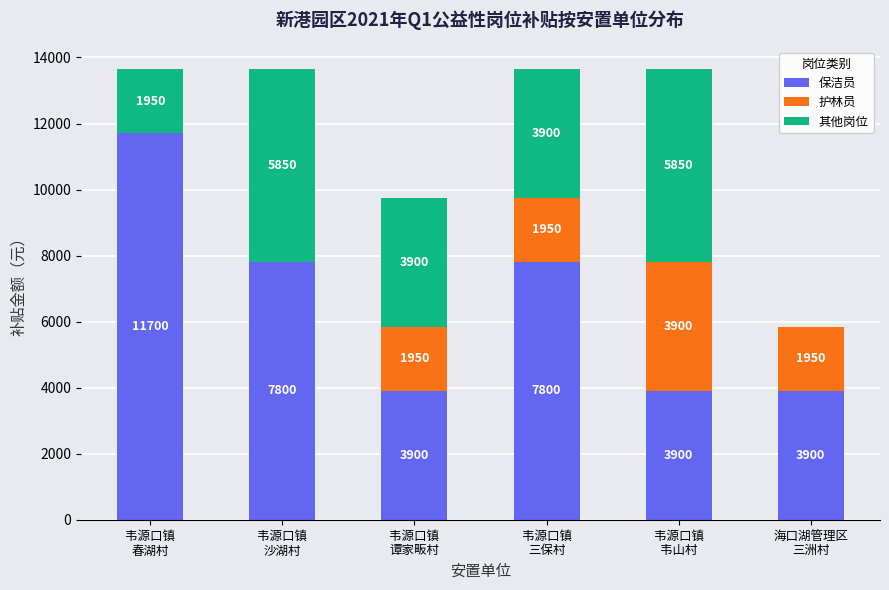

How many 保洁员 values are between 3900 and 7800?

5